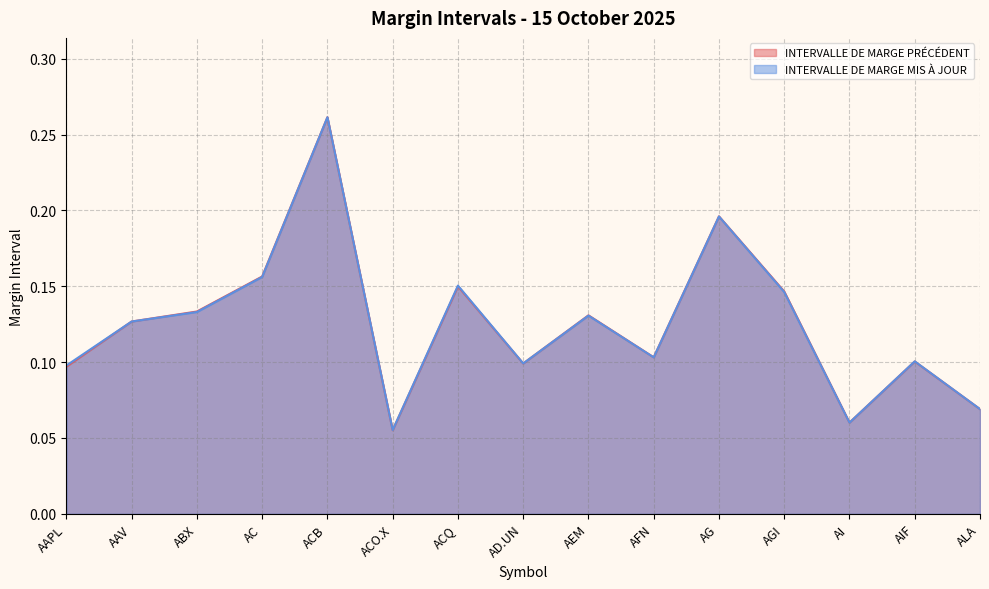

Where is INTERVALLE DE MARGE MIS À JOUR nearest to the value 0?

ACO.X